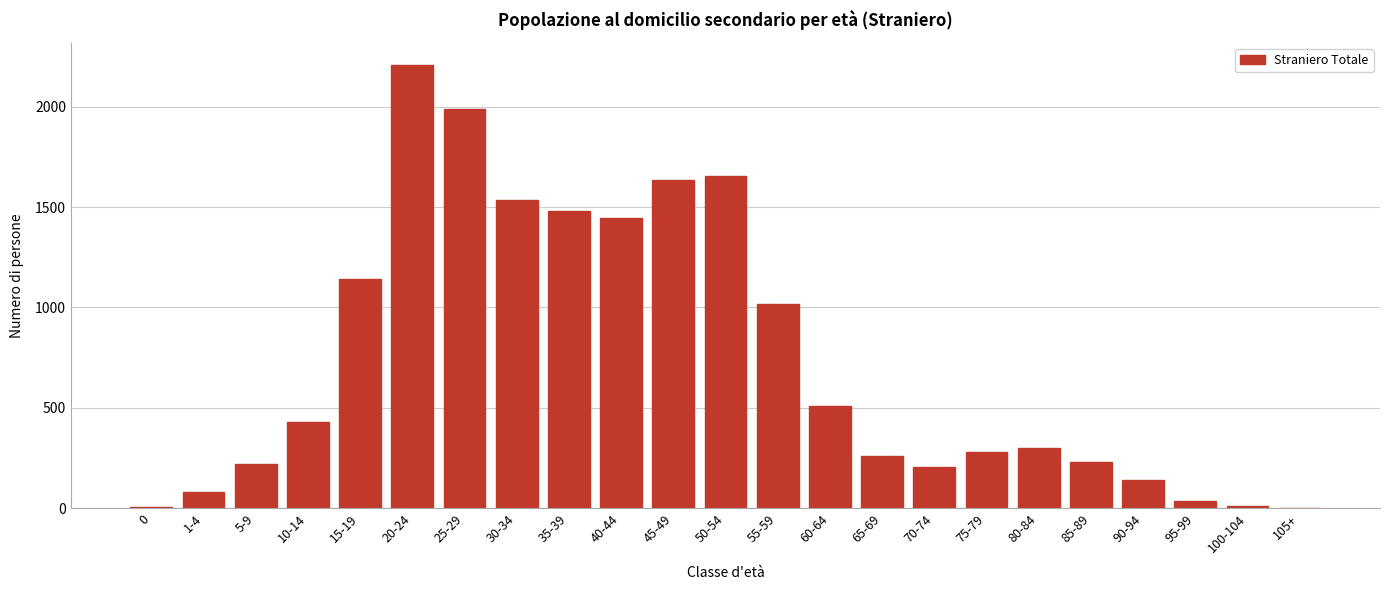

Which category has the highest value across all series?

20-24